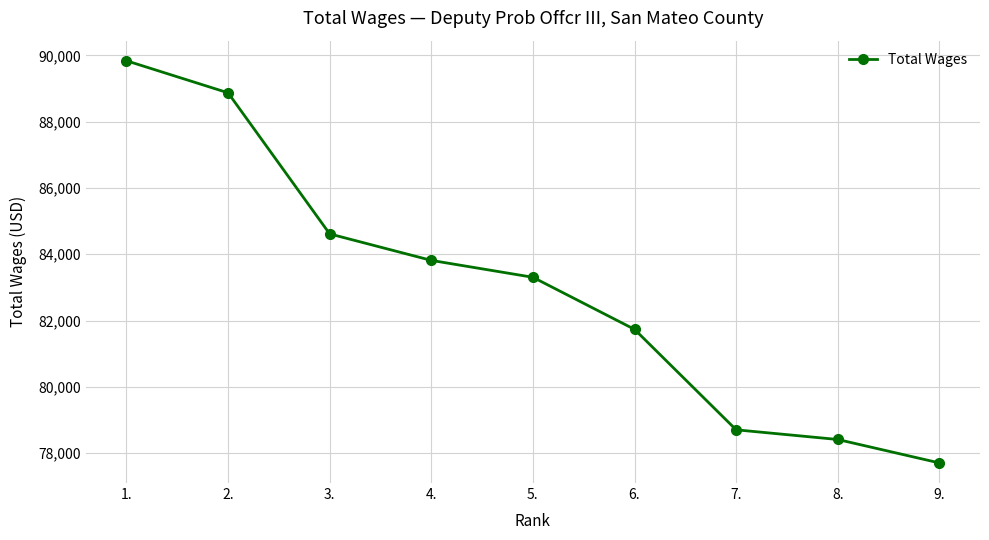

Does the chart have visible grid lines?

Yes